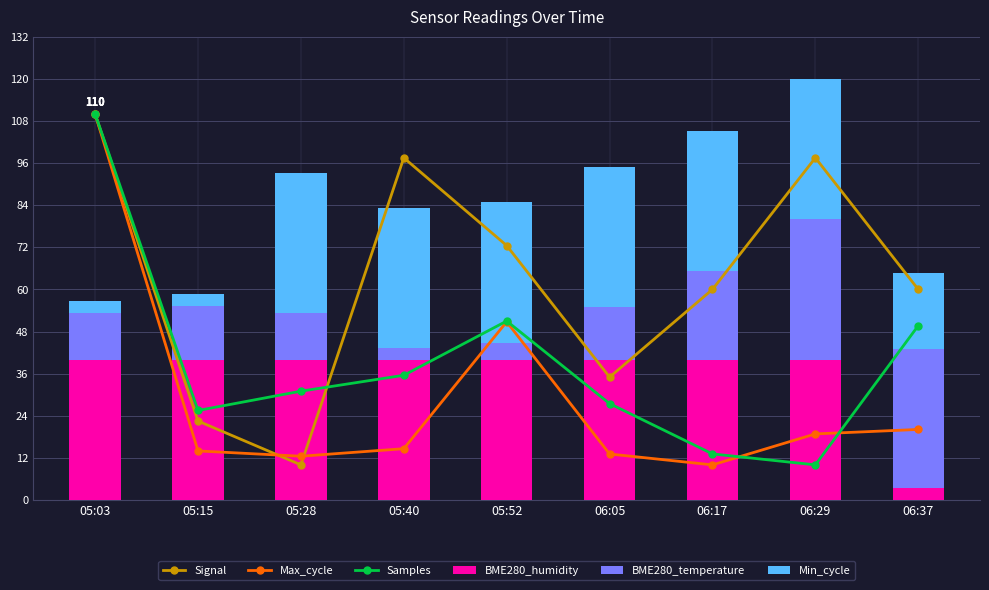

Rank the series at 06:05 from lowest to highest value.

Max_cycle, BME280_temperature, Samples, Signal, BME280_humidity, Min_cycle